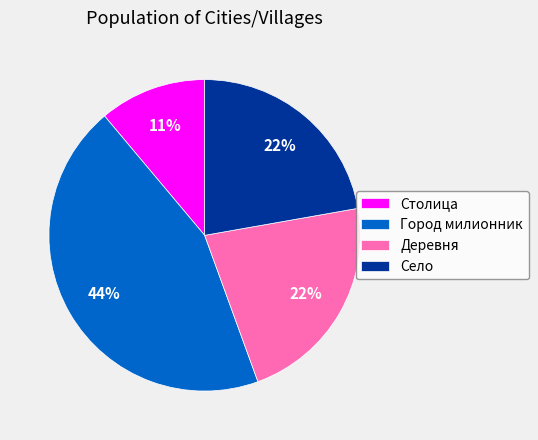

Which category has the smallest portion of the pie?

Столица